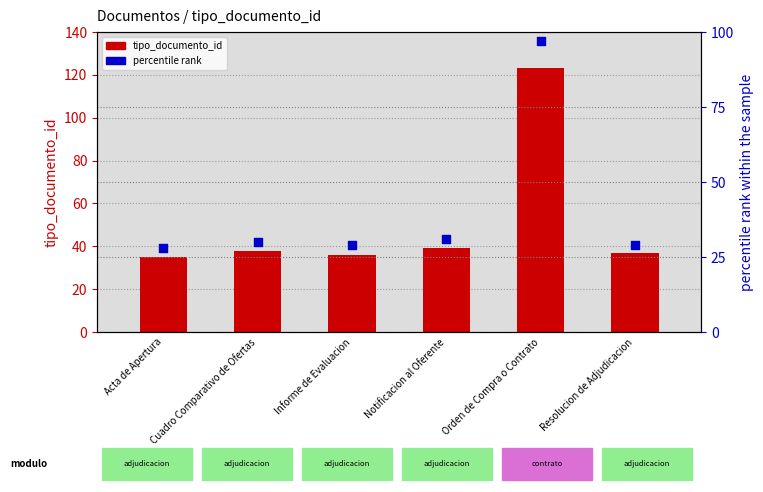

What is the total value across all series at Acta de Apertura?

63